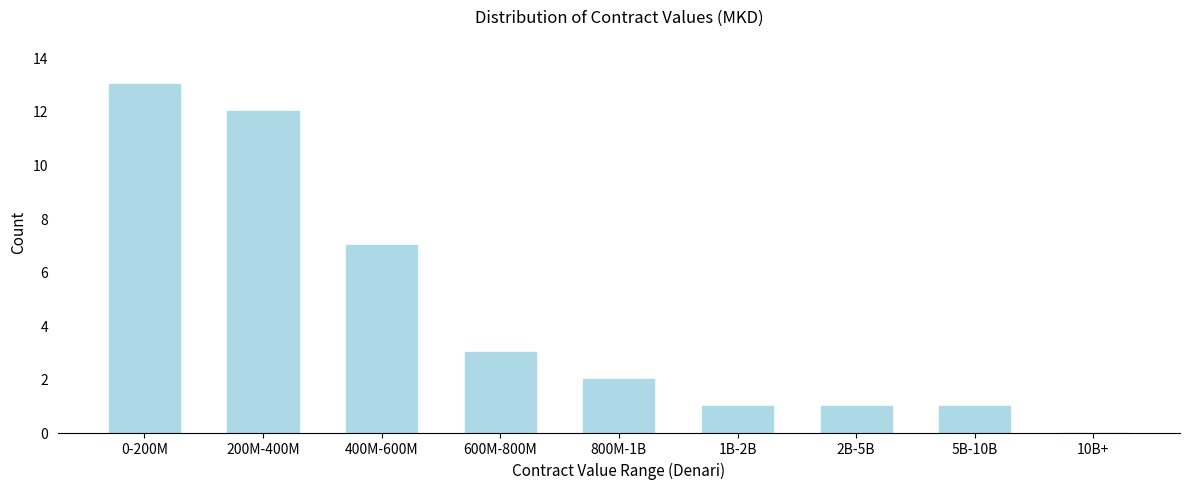

What is the approximate value at 400M-600M, to the nearest 10?

10